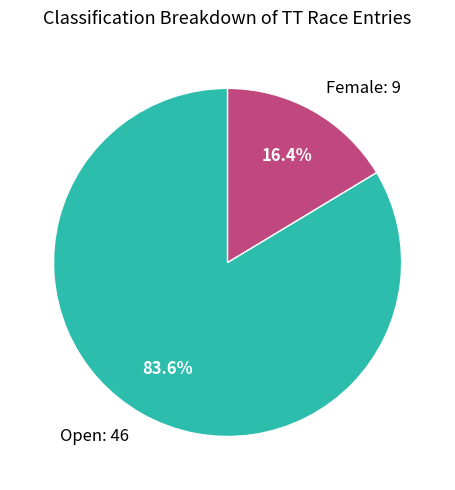

To the nearest percent, what portion does Open represent?

84%